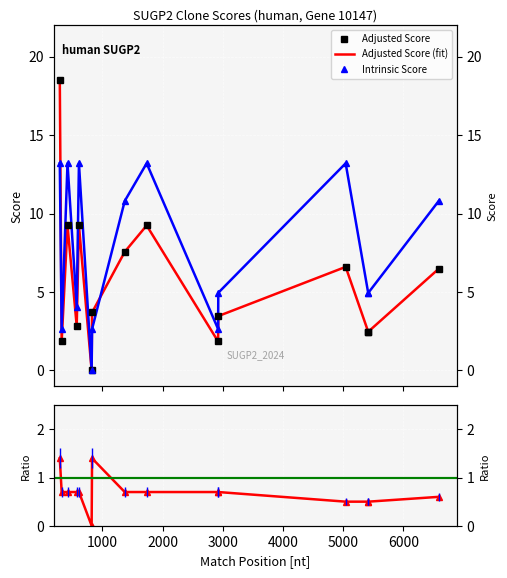

Which series changed the most between 4000 and 5000?

Intrinsic Score (line)